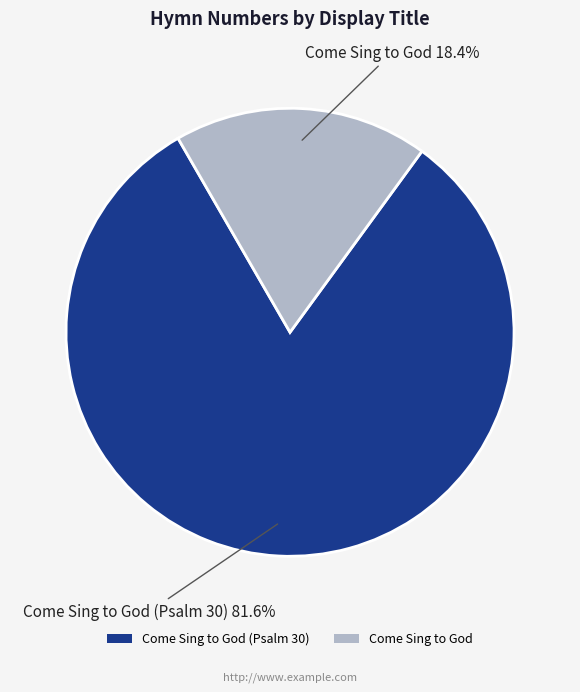

Which slice represents more than half of the pie?

Come Sing to God (Psalm 30)